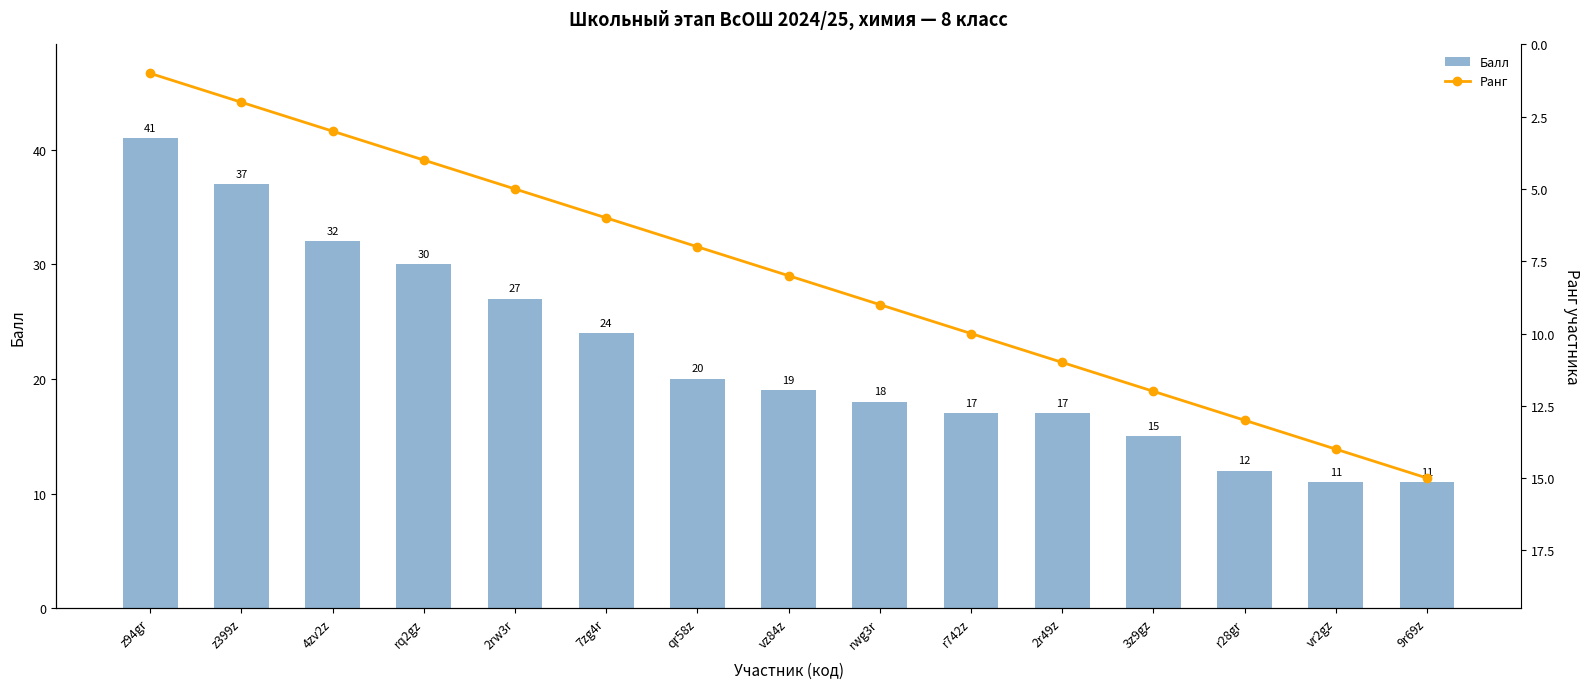

What are all the series names shown in the legend?

Балл, Ранг